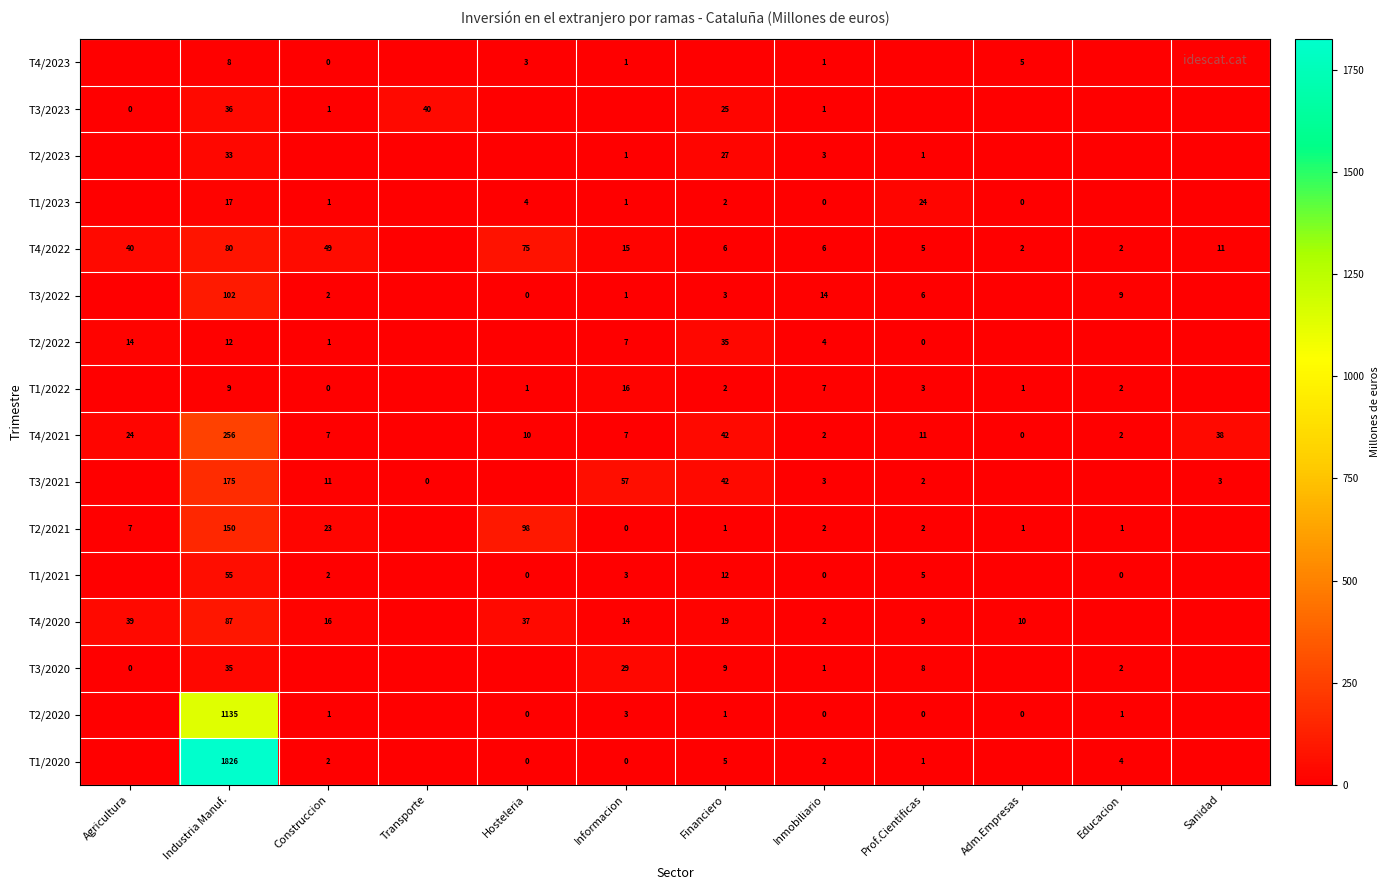

True or false: T1/2020 has a value of 2 at Construccion.

True